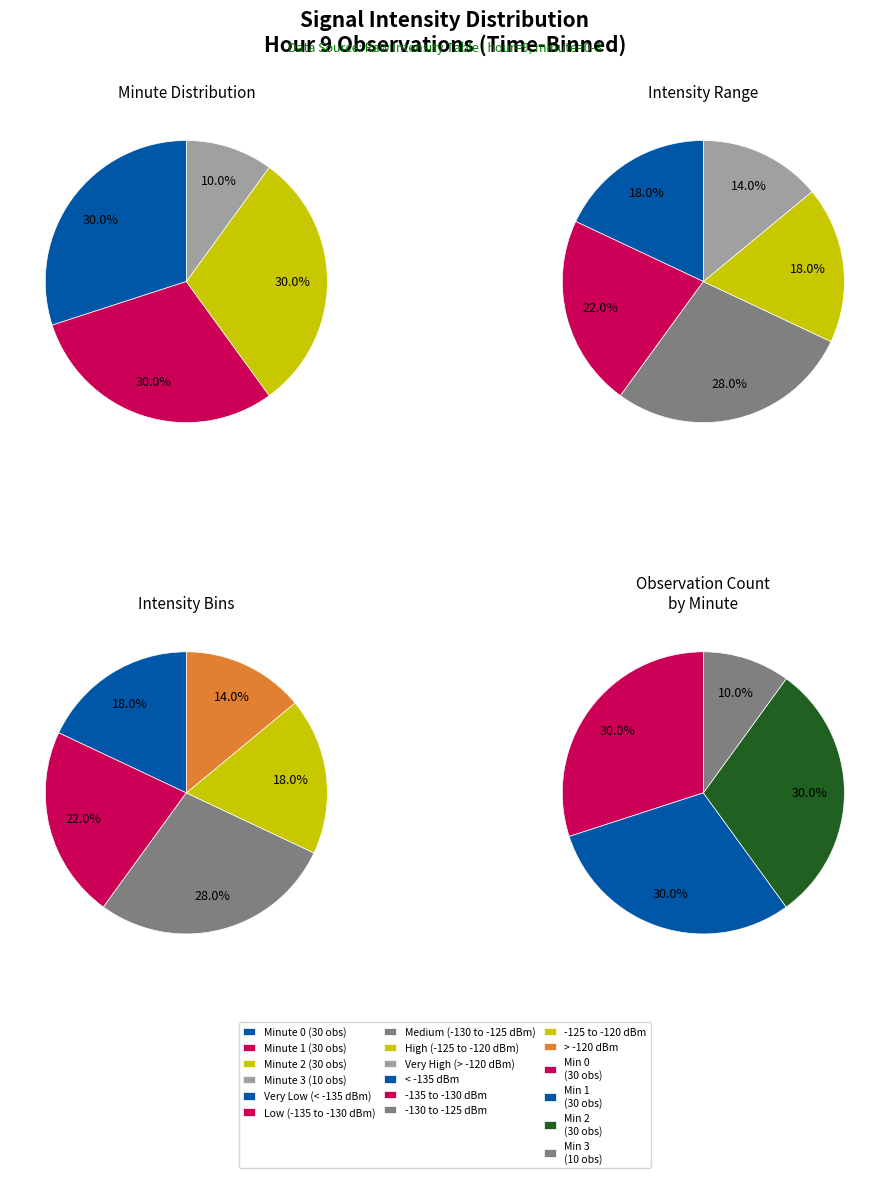

Is it true that Hour 9 Minute 3 is 10% of the pie?

True